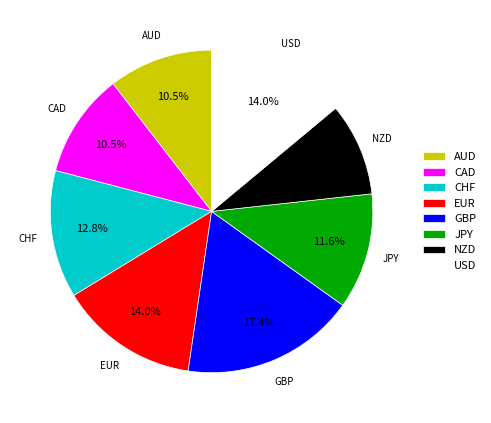

What percentage do CHF and GBP together represent?

30.2%